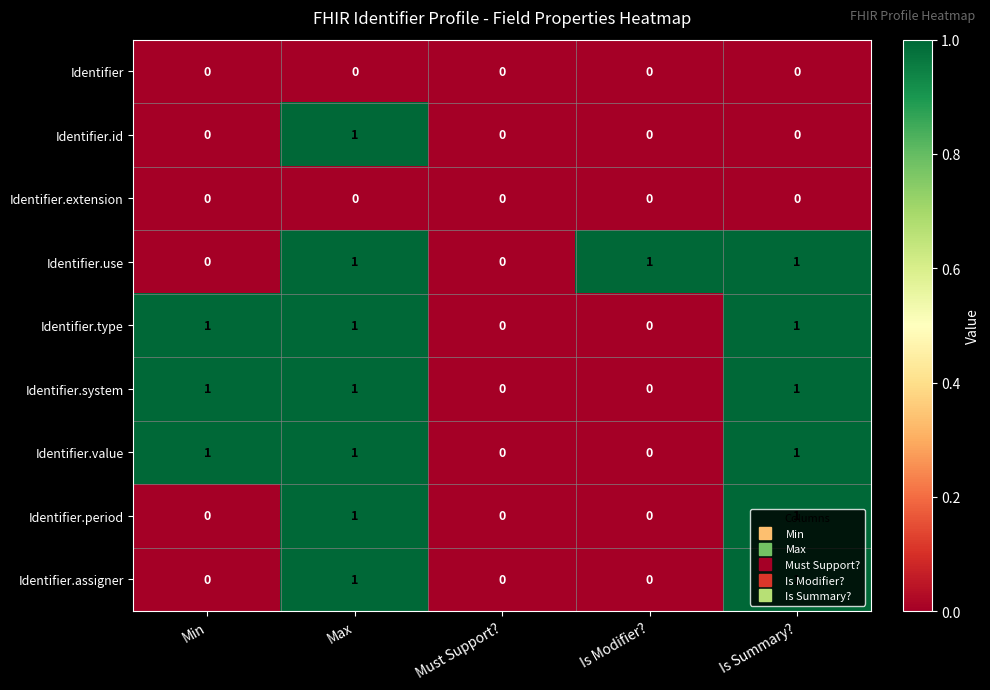

At which category is the sum across all series the highest?

Max